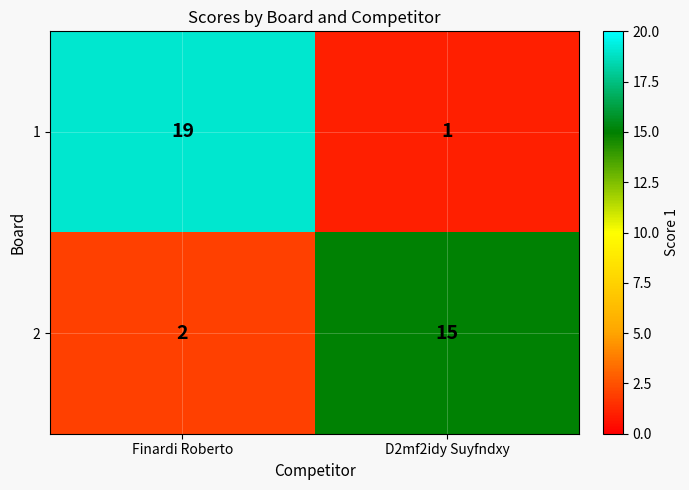

Read the 2 value at D2mf2idy Suyfndxy.

15